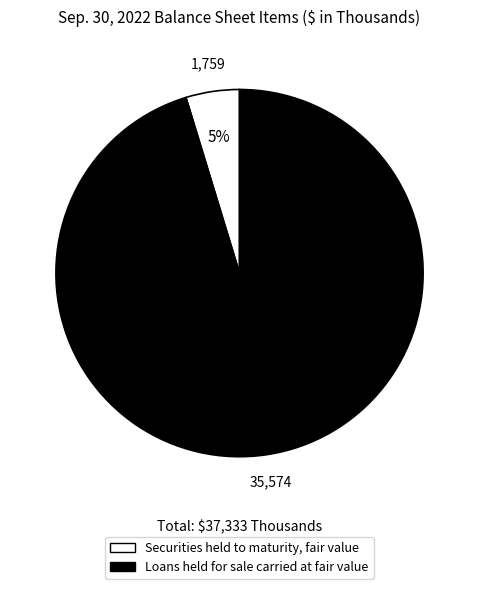

To the nearest percent, what is the average slice percentage?

50%